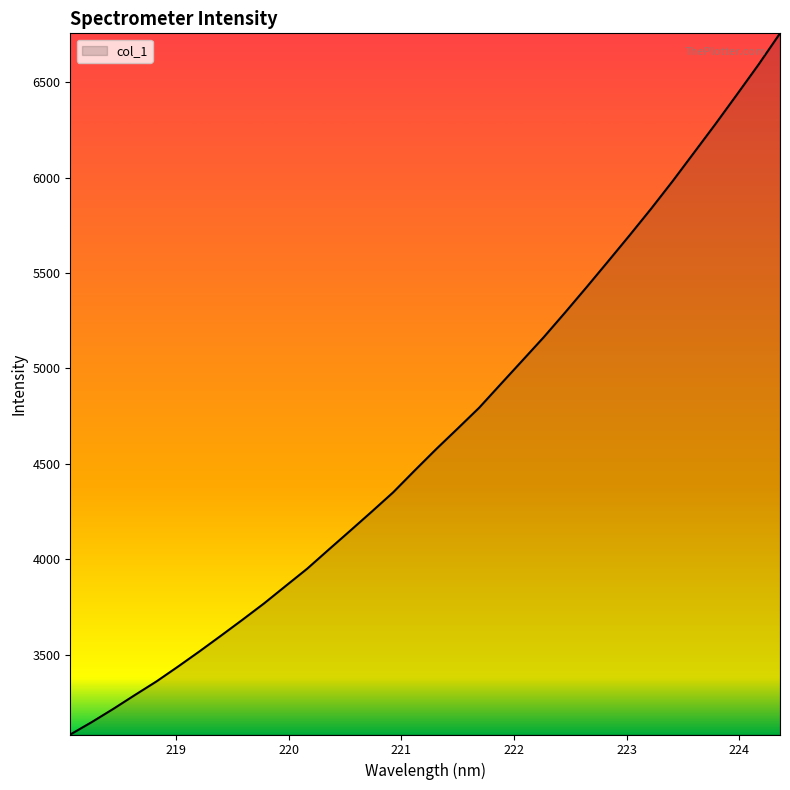

What is the greatest value displayed?

6755.8